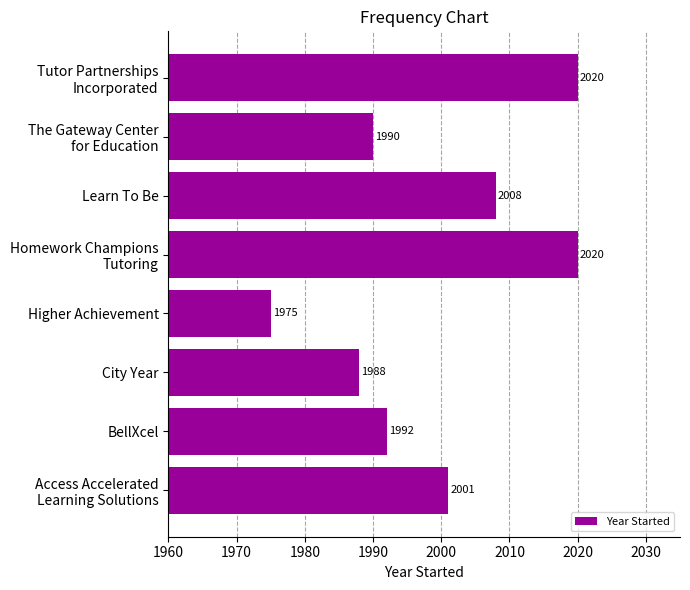

What is the average value?

1999